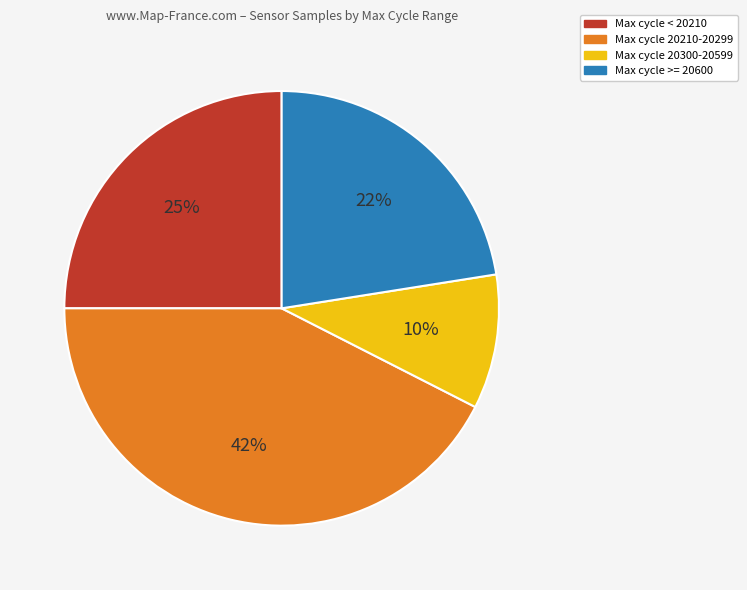

Is there any slice that represents more than half of the pie?

No